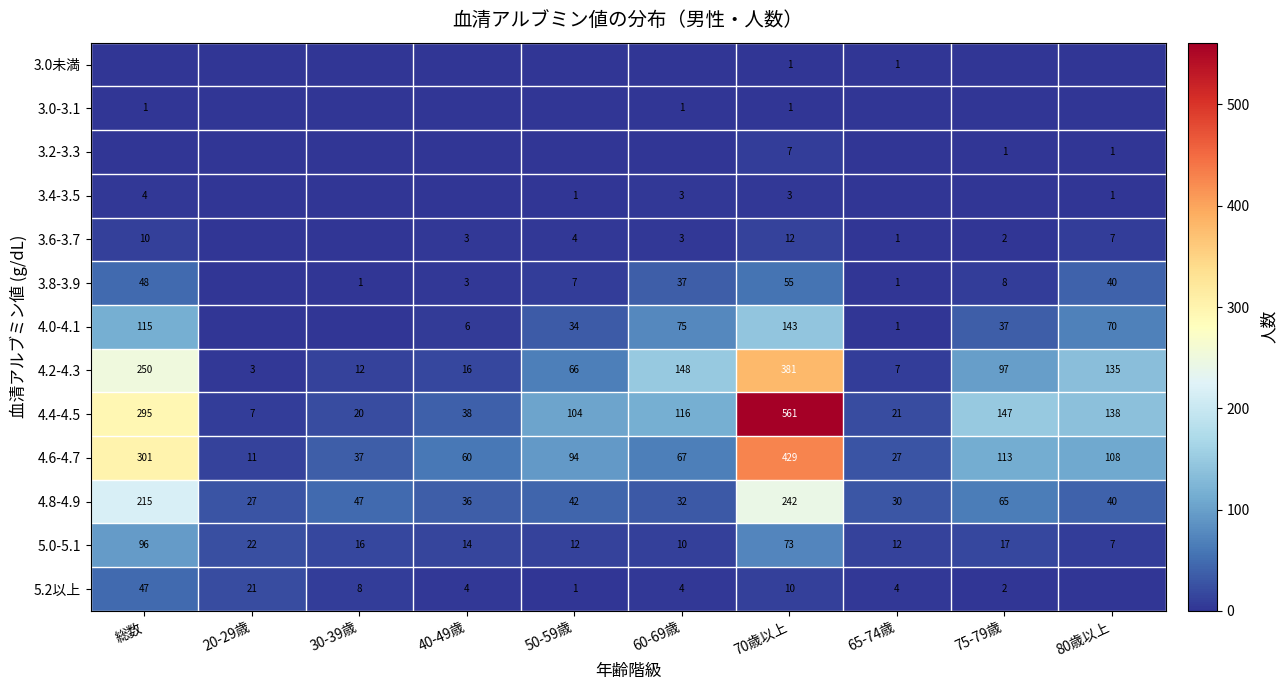

What is the difference between the maximum and second lowest values in the 4.4-4.5 series?

541